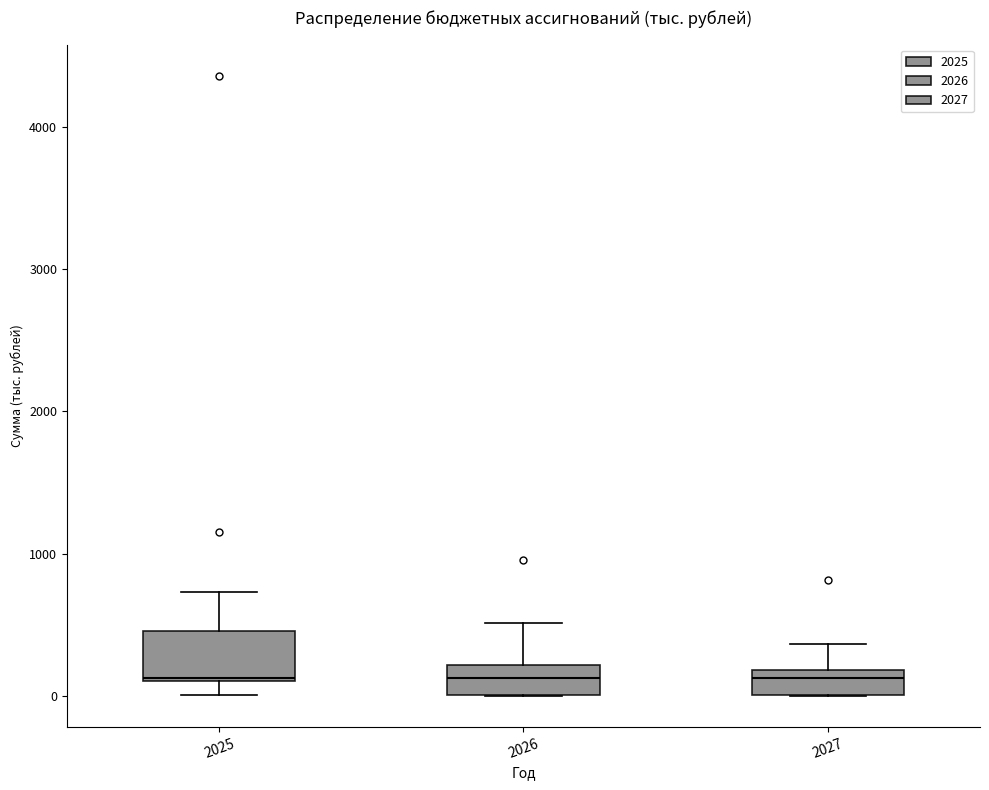

Reading left to right, read every box against the y-axis: the position of its median line, the range the box covers, and the ends of its whiskers. The values are not printed on the chart, so give them approximately, as read against the axis.

2025: median 100, box 100 to 500, whiskers 0 to 700
2026: median 100, box 0 to 200, whiskers 0 to 500
2027: median 100, box 0 to 200, whiskers 0 to 400